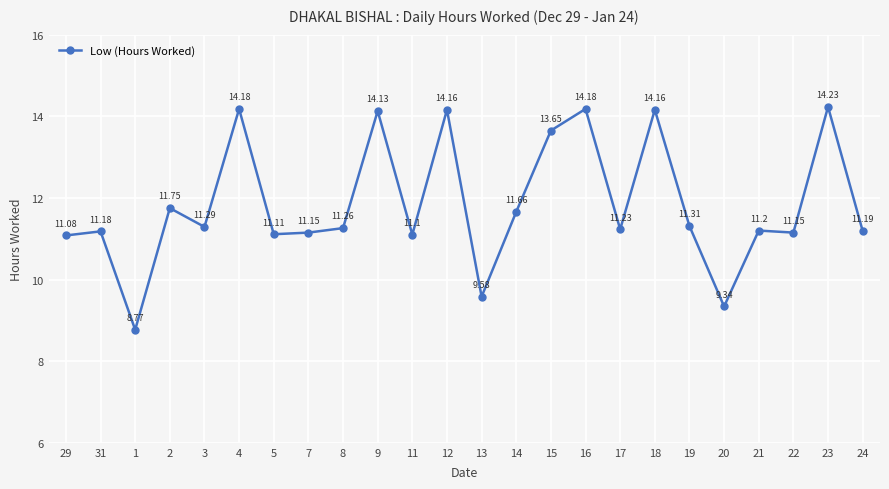

What is the greatest value displayed?

14.2